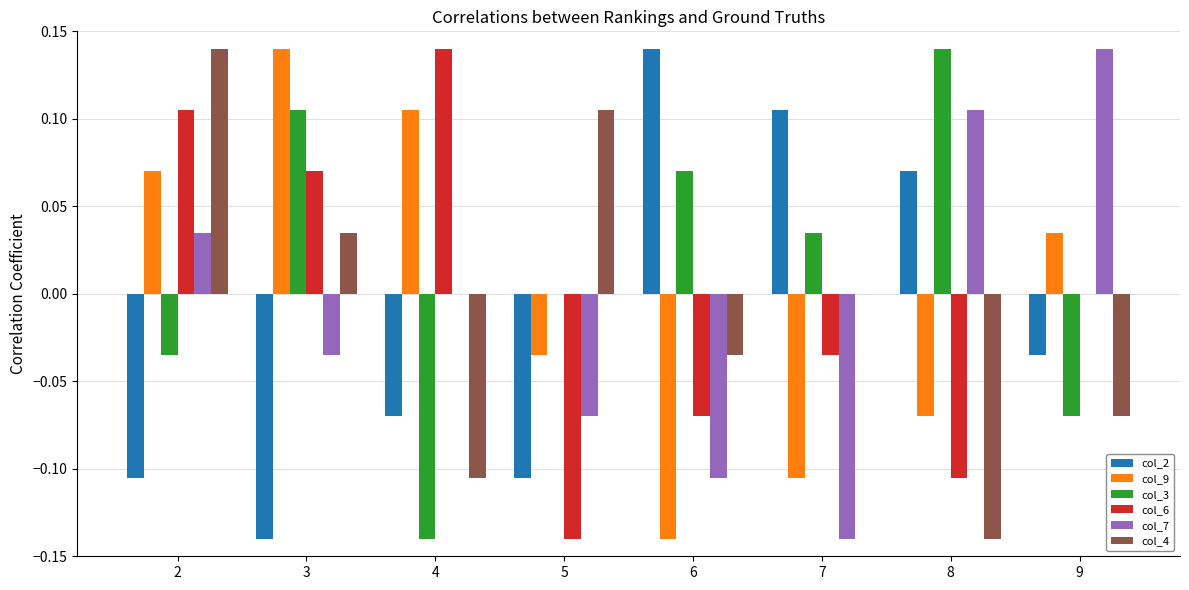

True or false: col_6 has a value of -0.2 at 9.

False